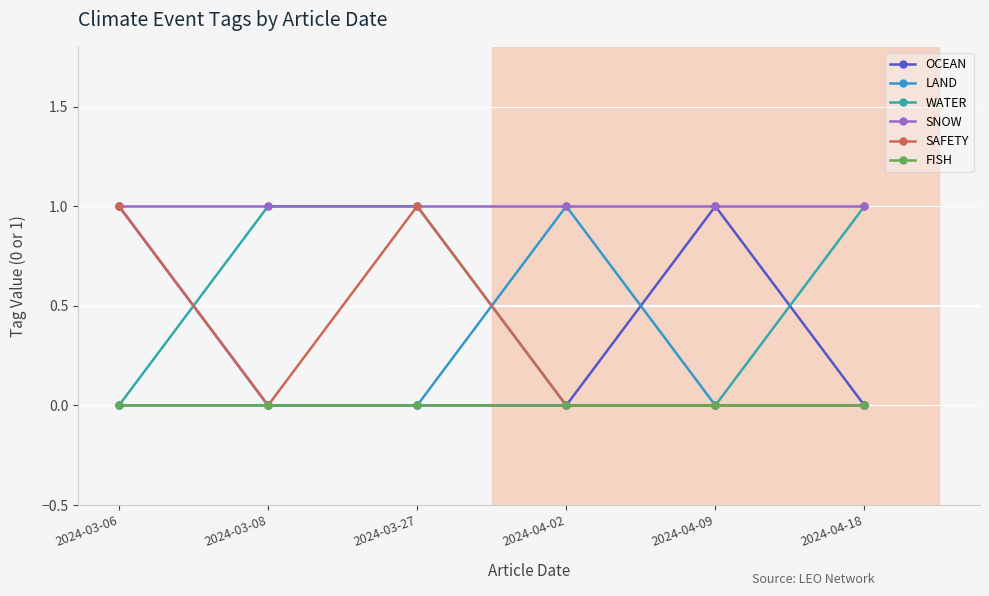

Where is OCEAN nearest to the value 0?

2024-03-08